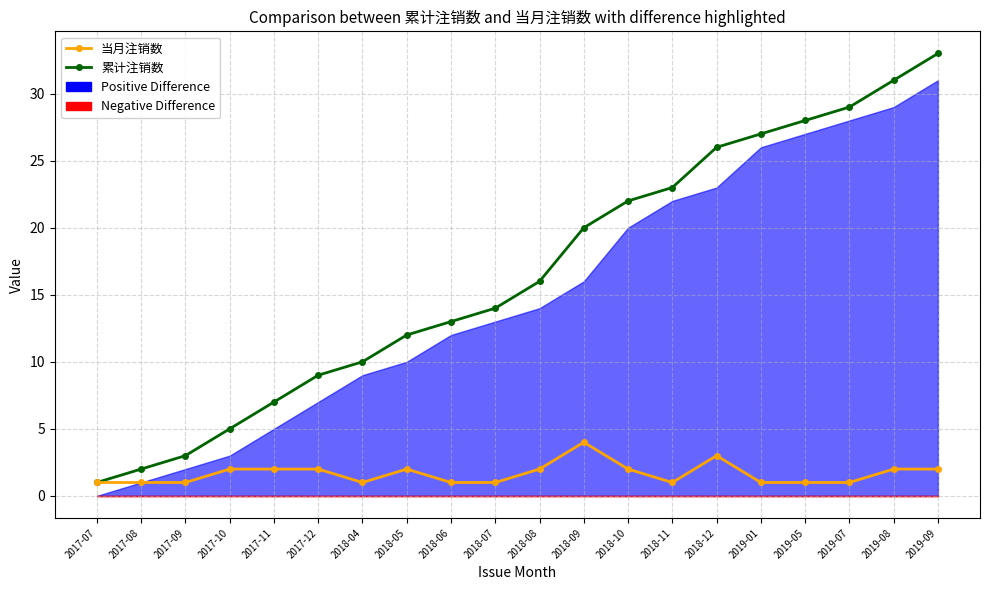

What is the greatest value displayed?

33